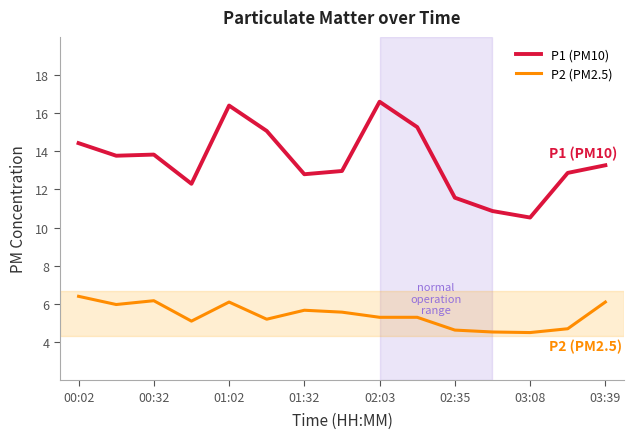

Which series has the largest total across all categories?

P1 (PM10)